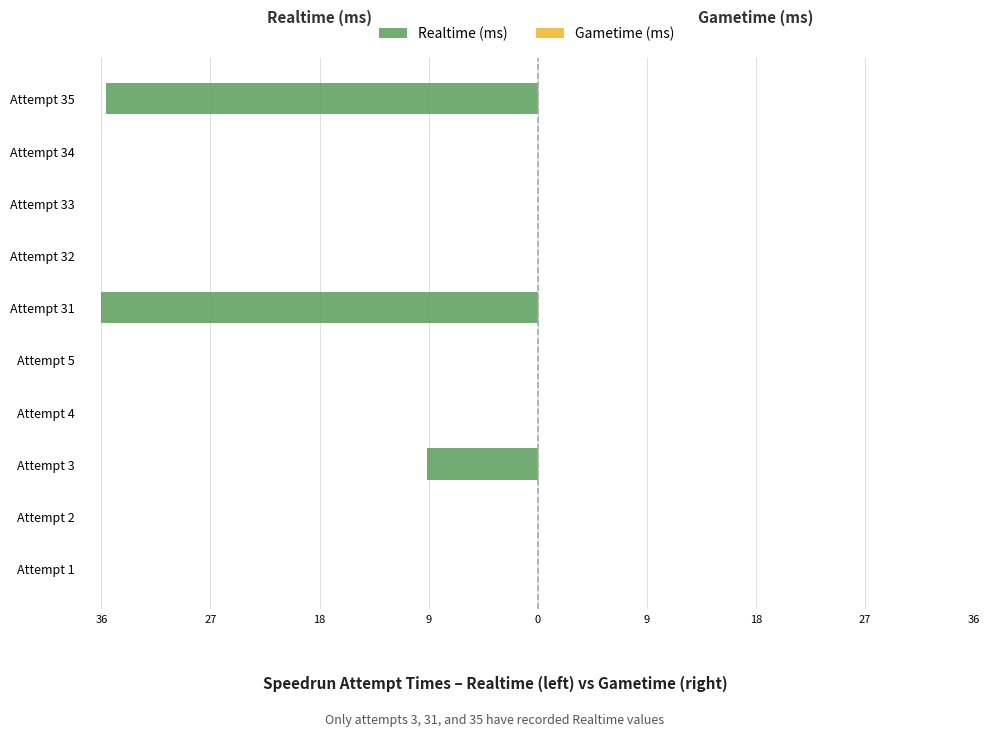

Are the bars horizontal?

Yes